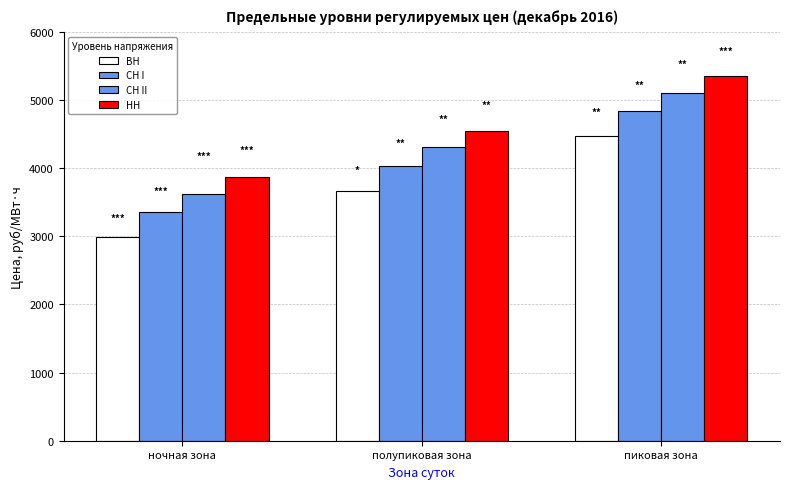

Does the chart contain any negative values?

No